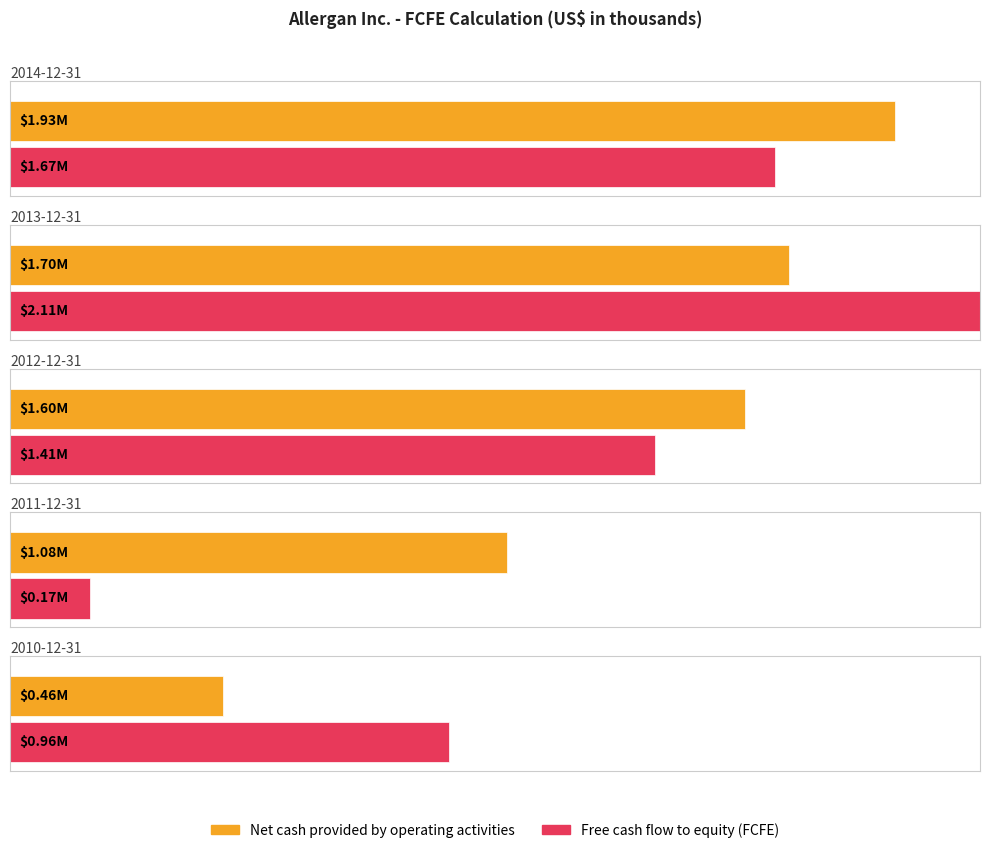

Does the chart contain stacked bars?

No